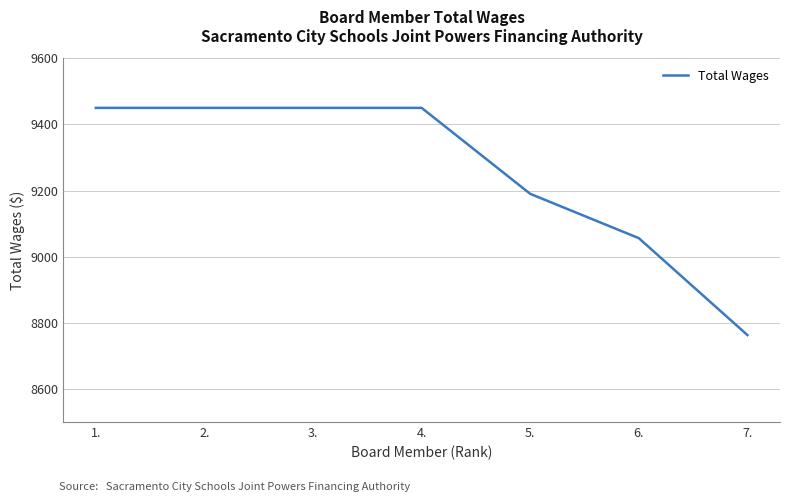

What is the change in value from 3. to 7.?

-687